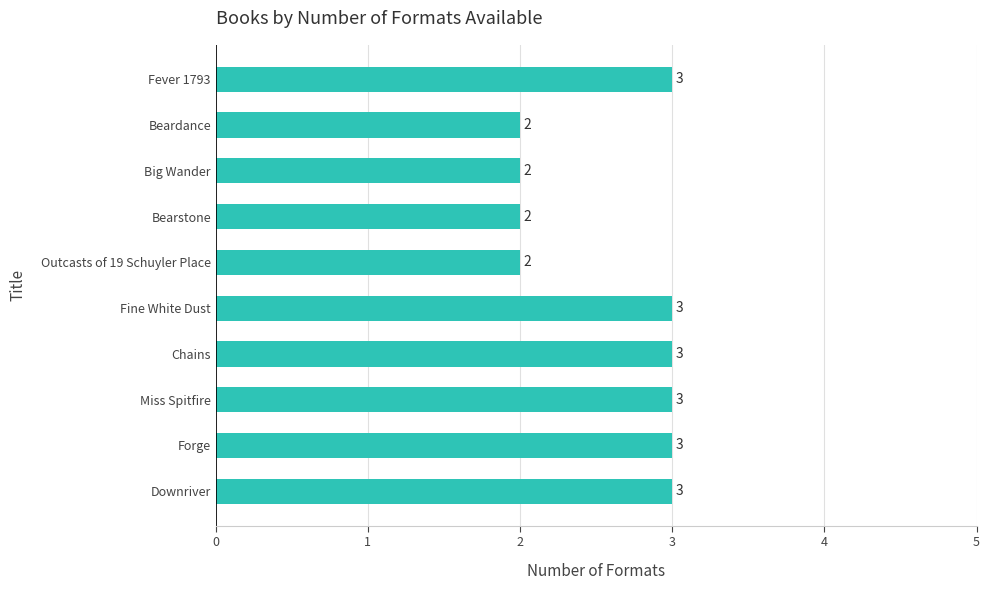

What is the greatest value displayed?

3